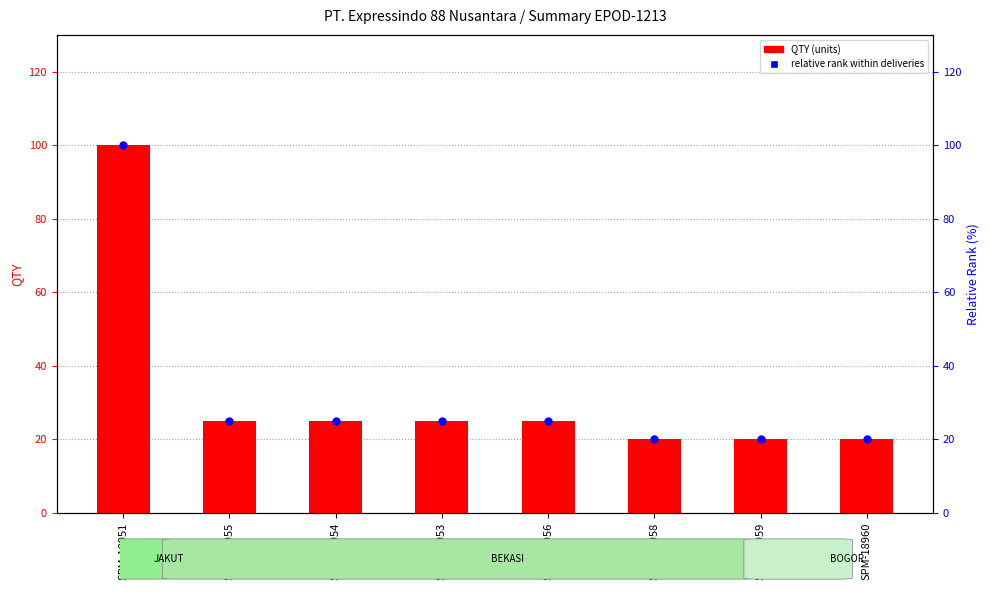

At how many categories does at least one series exceed 58?

1